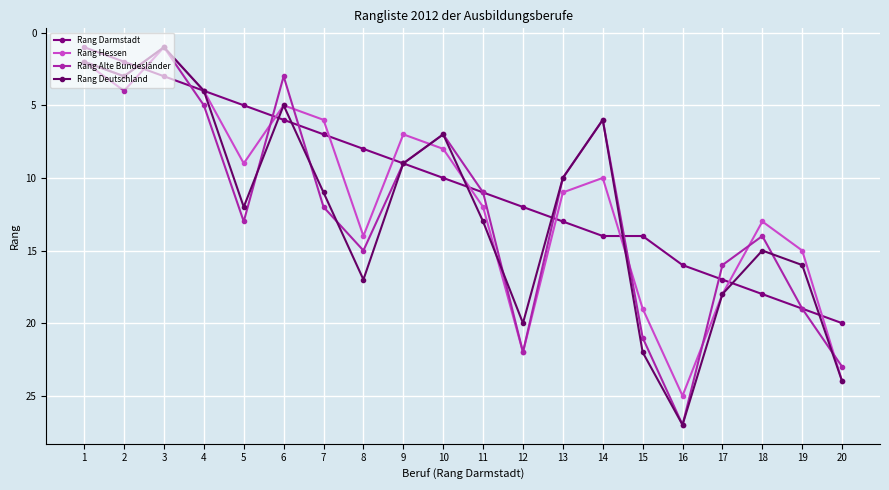

Reading left to right, transcribe all the data shown in this chart.

Rang Darmstadt: 1=1	2=2	3=3	4=4	5=5	6=6	7=7	8=8	9=9	10=10	11=11	12=12	13=13	14=14	15=14	16=16	17=17	18=18	19=19	20=20
Rang Hessen: 1=2	2=3	3=1	4=4	5=9	6=5	7=6	8=14	9=7	10=8	11=12	12=22	13=11	14=10	15=19	16=25	17=18	18=13	19=15	20=24
Rang Alte Bundesländer: 1=2	2=4	3=1	4=5	5=13	6=3	7=12	8=15	9=9	10=7	11=11	12=22	13=10	14=6	15=21	16=27	17=16	18=14	19=19	20=23
Rang Deutschland: 1=2	2=3	3=1	4=4	5=12	6=5	7=11	8=17	9=9	10=7	11=13	12=20	13=10	14=6	15=22	16=27	17=18	18=15	19=16	20=24